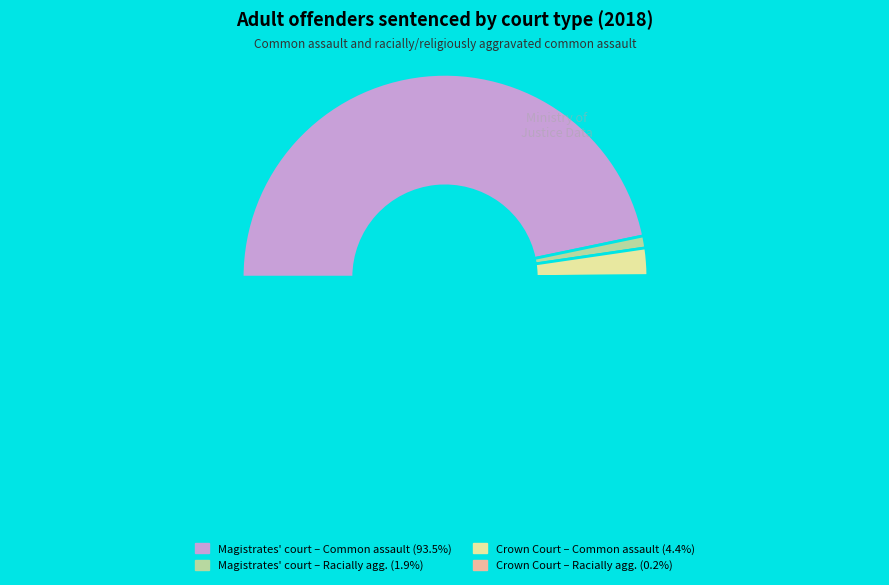

Which slice represents more than half of the pie?

Magistrates court